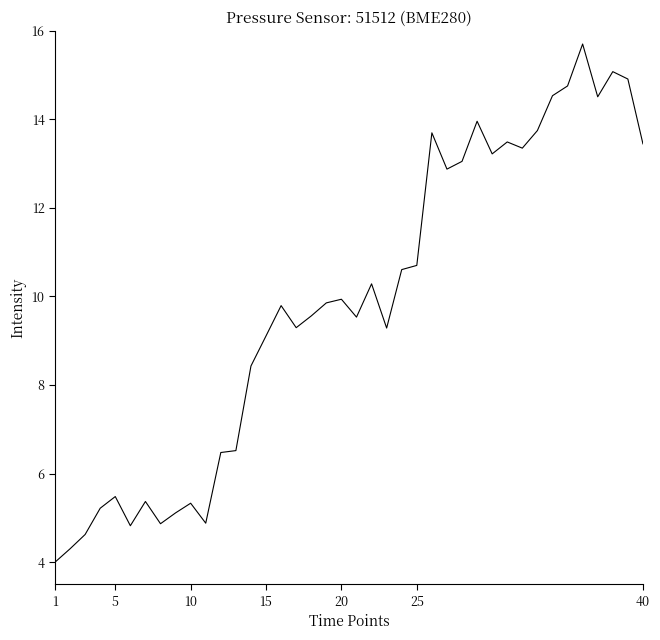

What is the smallest value displayed?

4.0